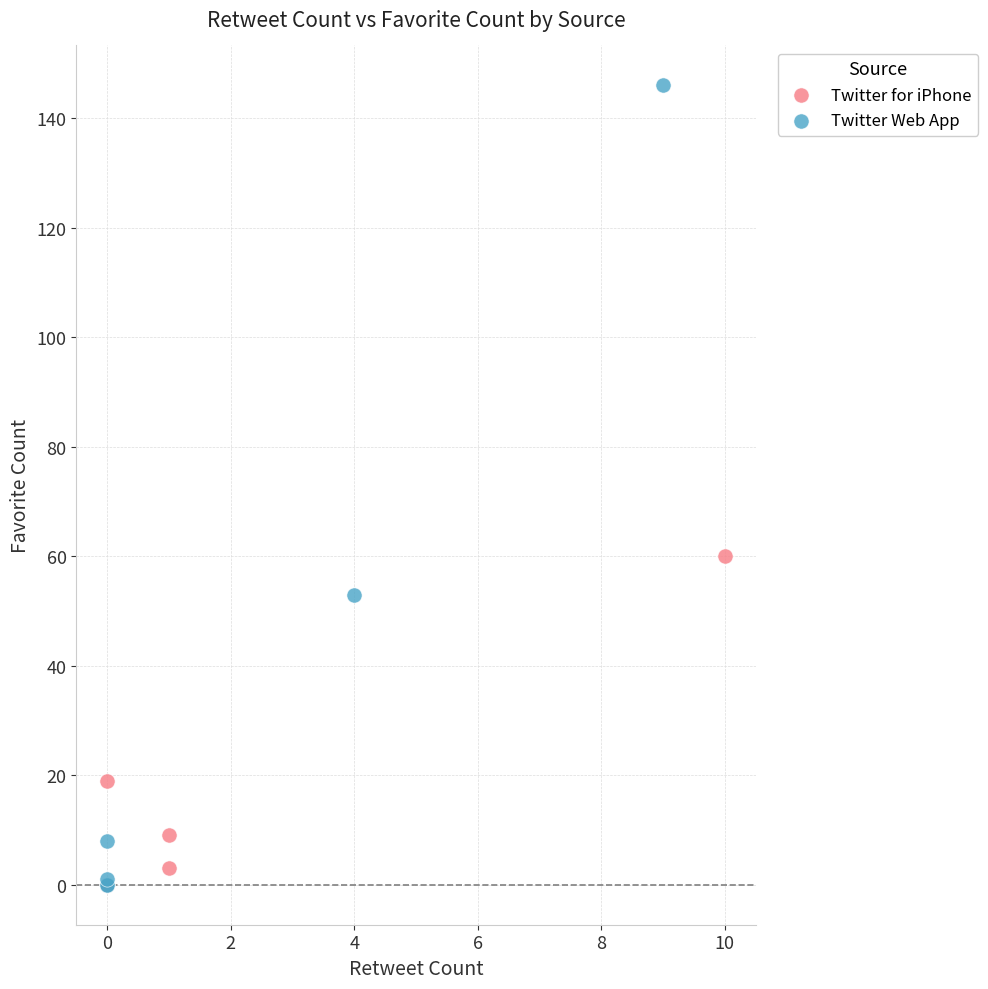

Which series contains the highest Y value?

Twitter Web App